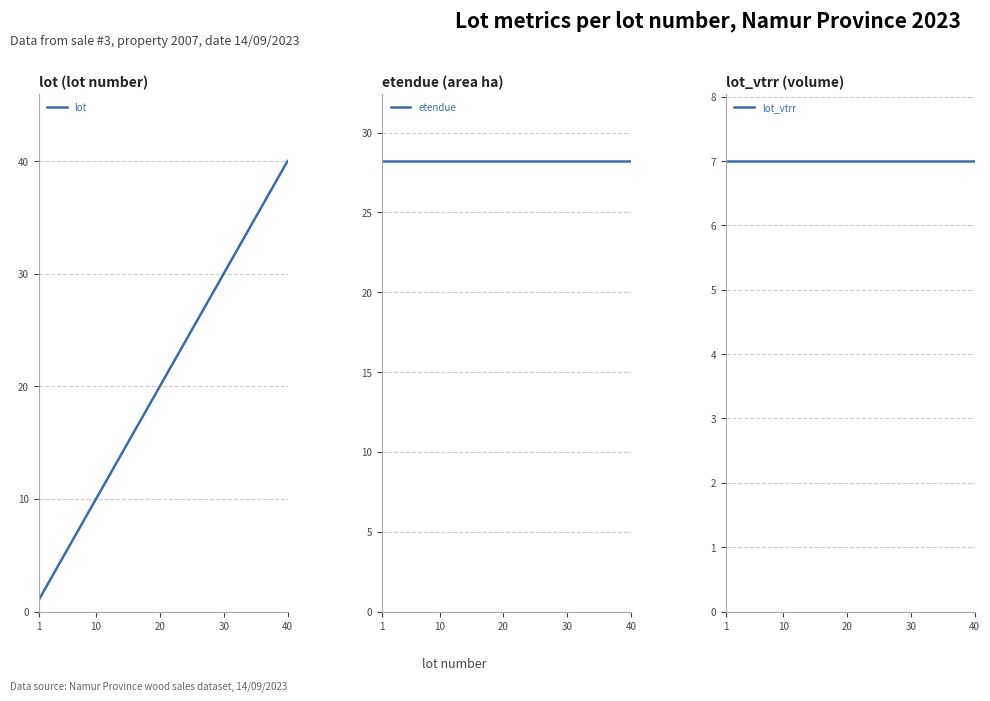

What is the label of the 18th point from the right?

22